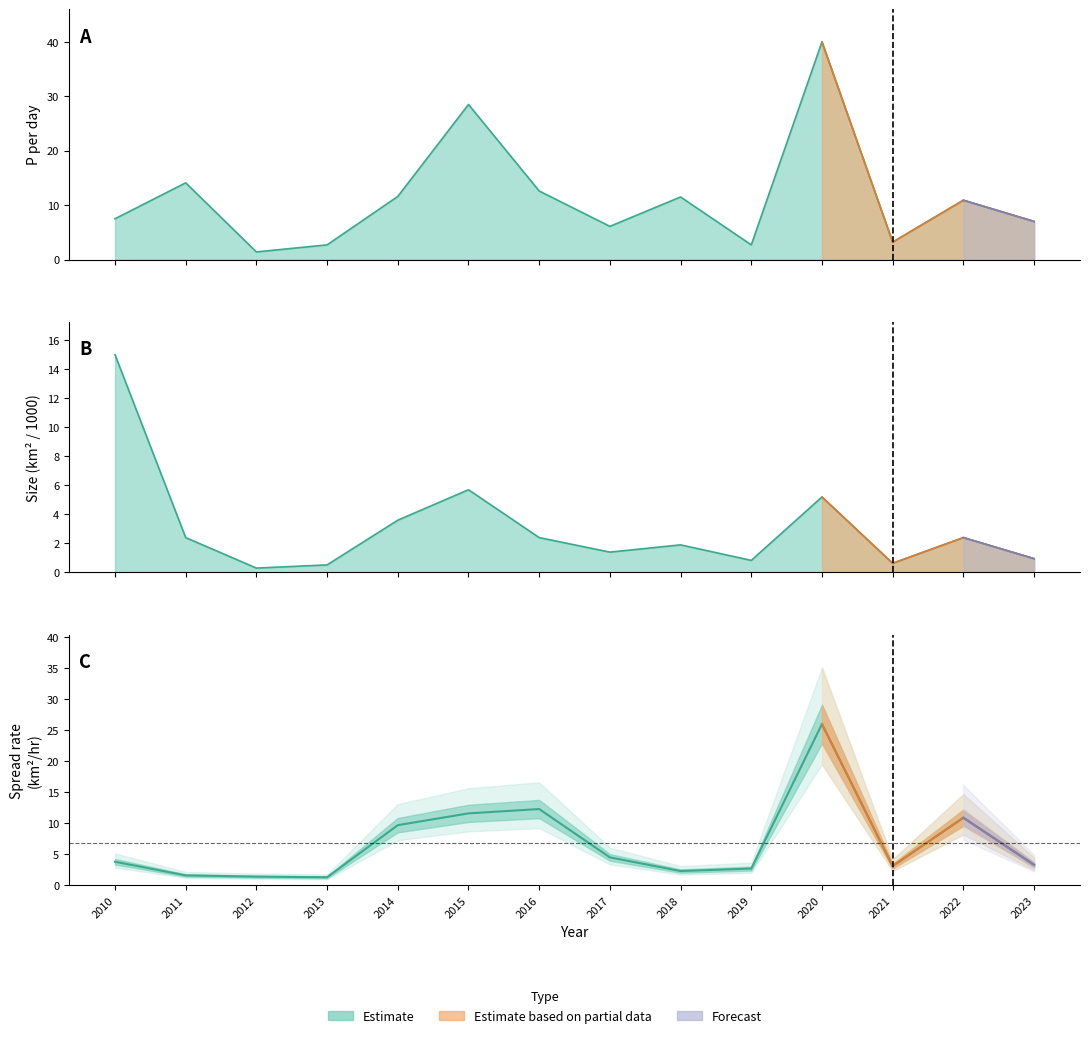

Between 2011 and 2023, which series saw the biggest shift?

P_per_day